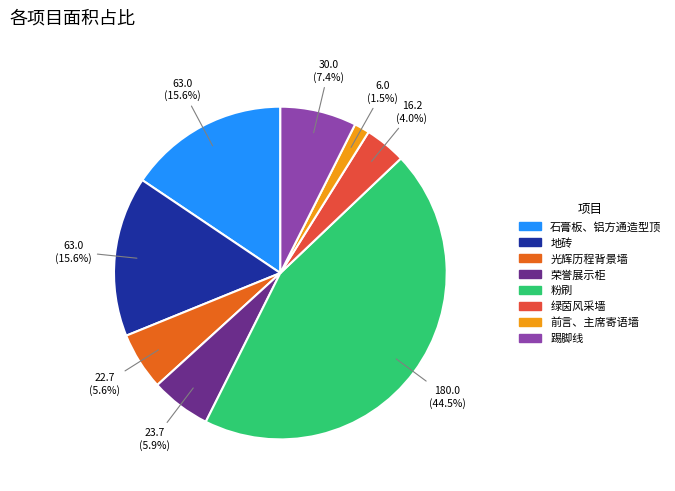

How many slices are in this pie chart?

8